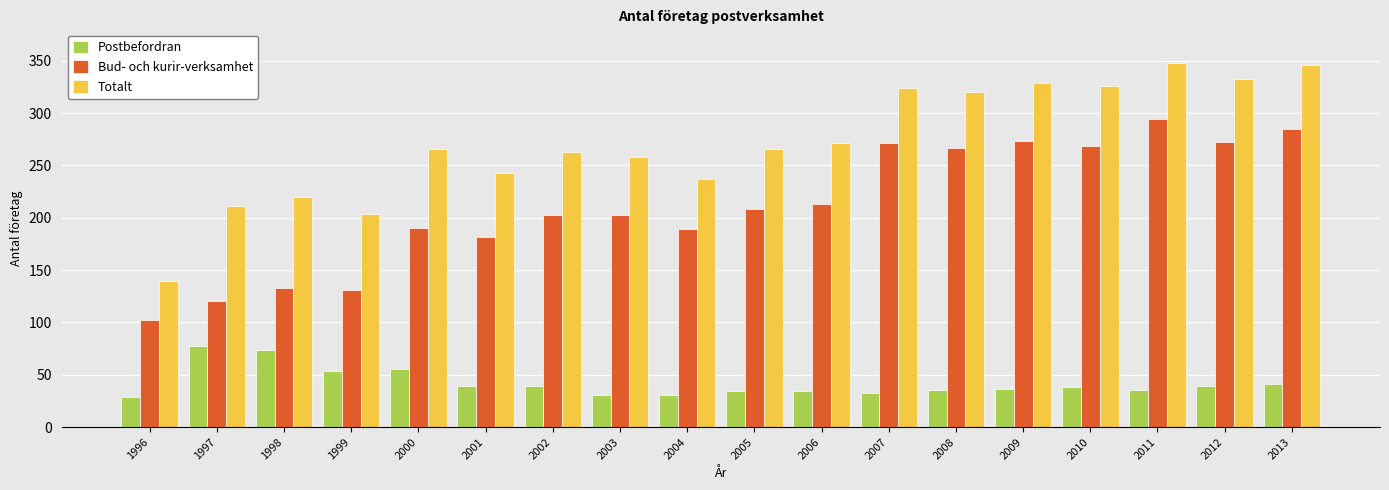

Read the Postbefordran value at 2013.

41